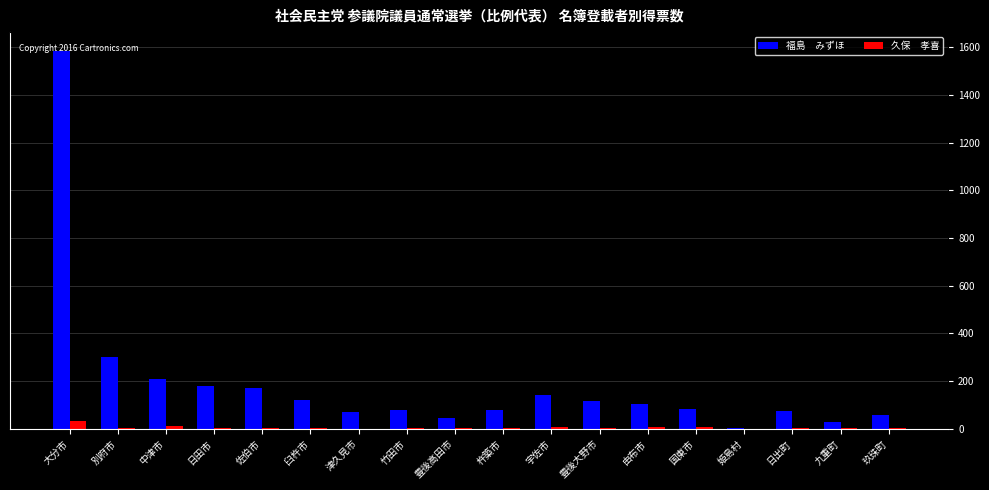

Does the chart contain stacked bars?

No